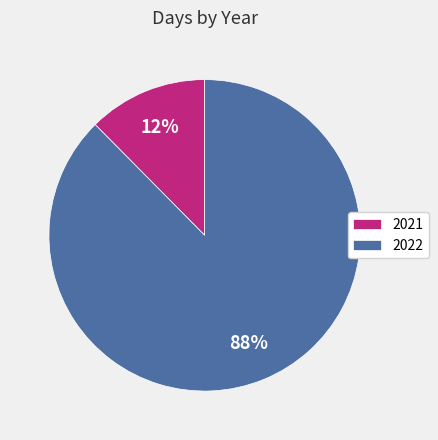

Which category has the biggest portion of the pie?

2022